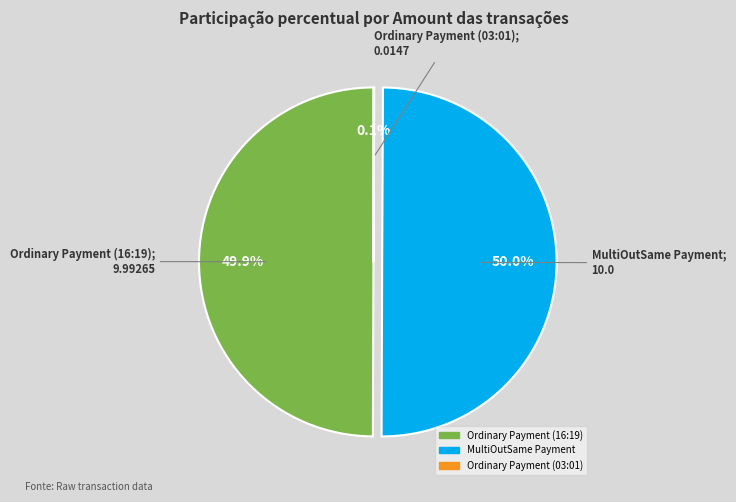

Approximately how many times larger is the value at MultiOutSame Payment compared to Ordinary Payment (16:19)?

1.0